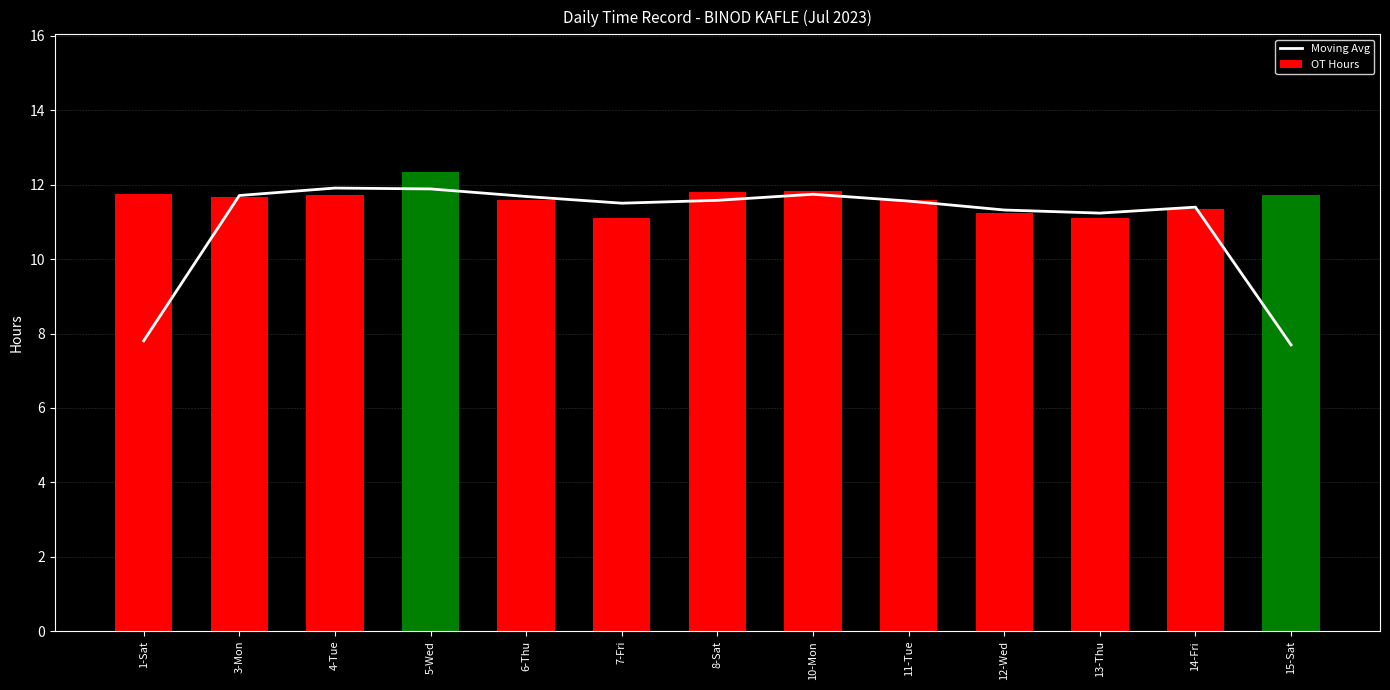

What is the sum of all Moving Avg values?

143.0